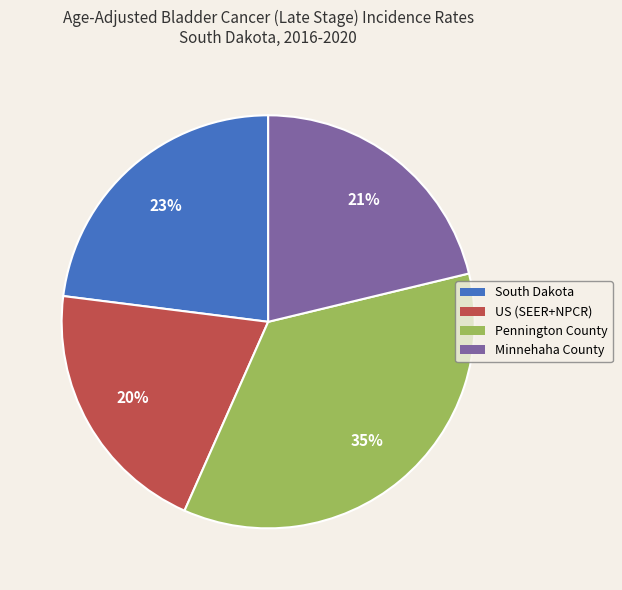

To the nearest percent, what is the combined percentage of South Dakota and Minnehaha County?

44%